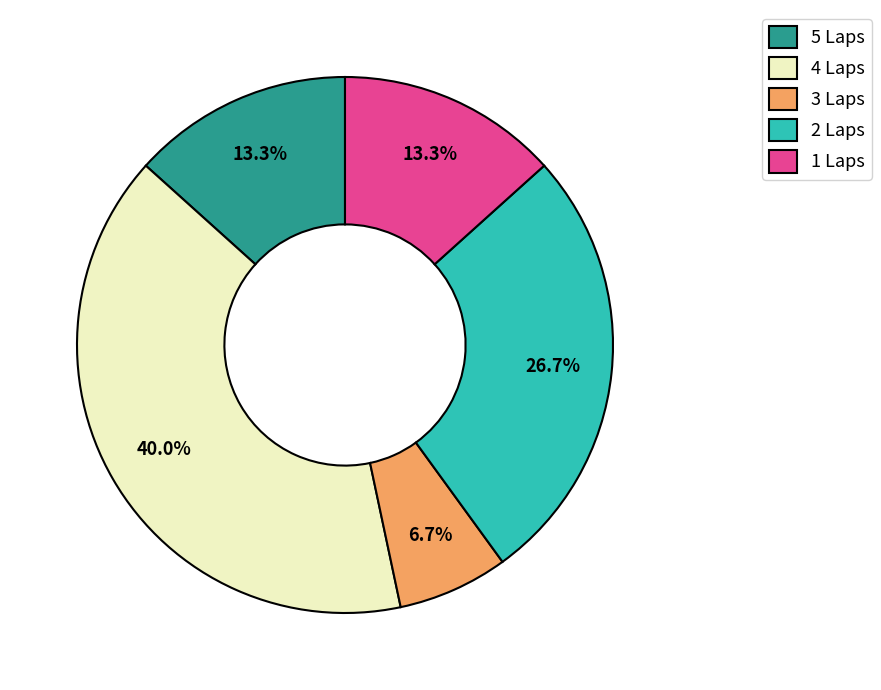

Between 4 Laps and 5 Laps, which is larger?

4 Laps